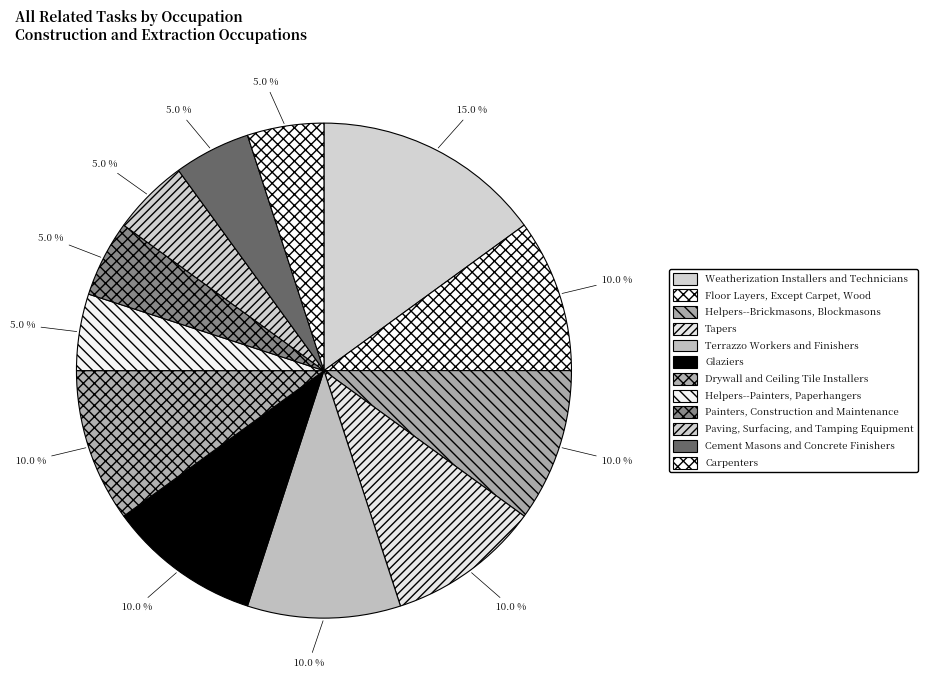

Rank the categories by value from highest to lowest.

Weatherization Installers and Technicians, Floor Layers, Except Carpet, Wood, Helpers--Brickmasons, Blockmasons, Tapers, Terrazzo Workers and Finishers, Glaziers, Drywall and Ceiling Tile Installers, Helpers--Painters, Paperhangers, Painters, Construction and Maintenance, Paving, Surfacing, and Tamping Equipment, Cement Masons and Concrete Finishers, Carpenters